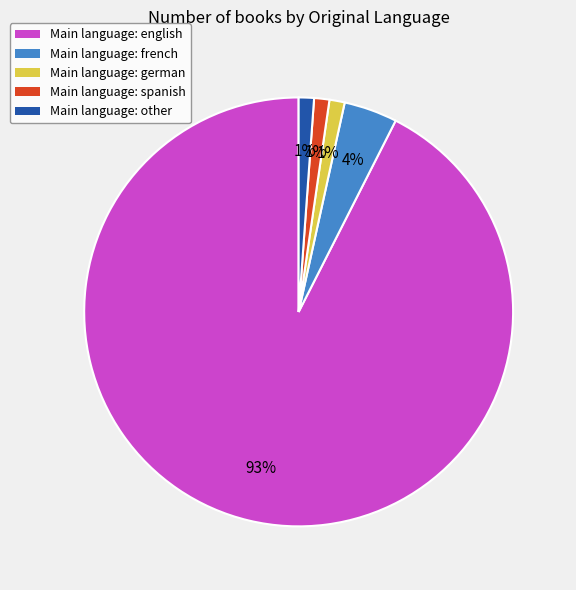

The Main language: french slice represents 15% of the pie. True or false?

False